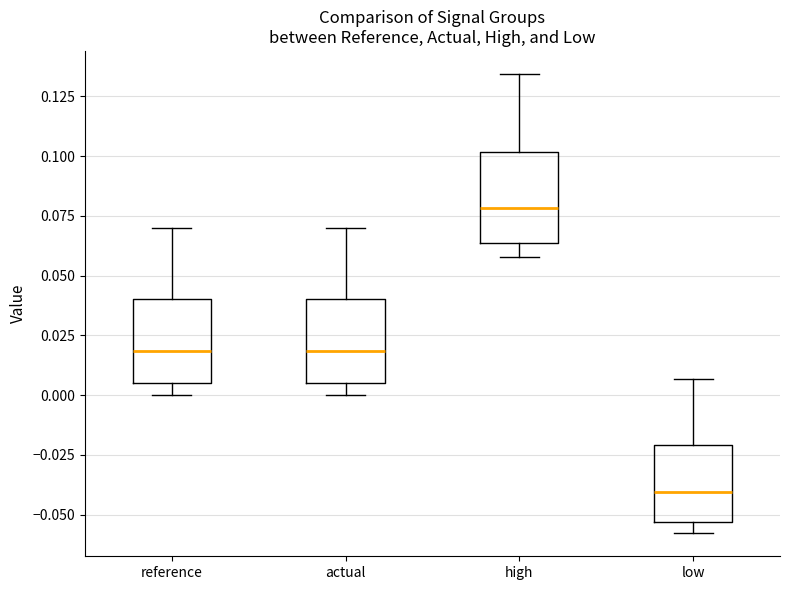

Where does the upper whisker of the box for actual end on the y-axis? The values are not printed on the chart, so give them approximately, as read against the axis.

0.070